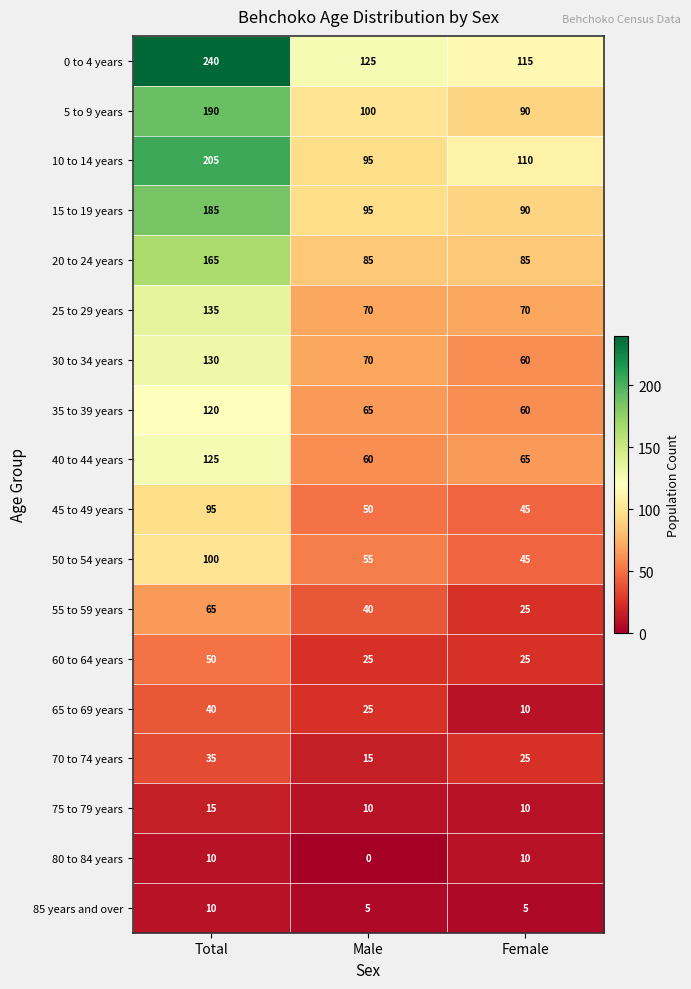

What is the sum of the 60 to 64 years values at Female and Total?

75